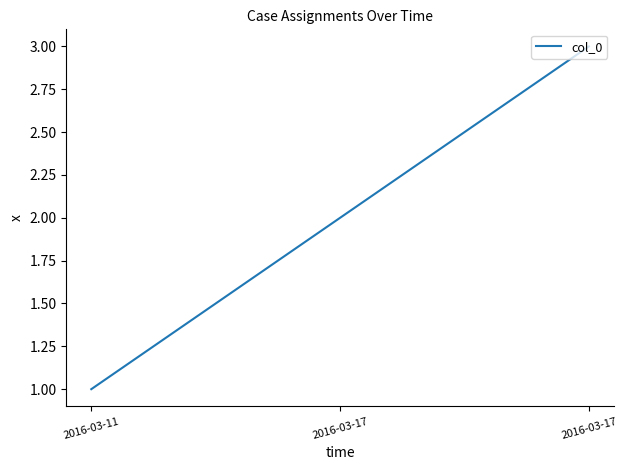

How many categories are shown in the chart?

3